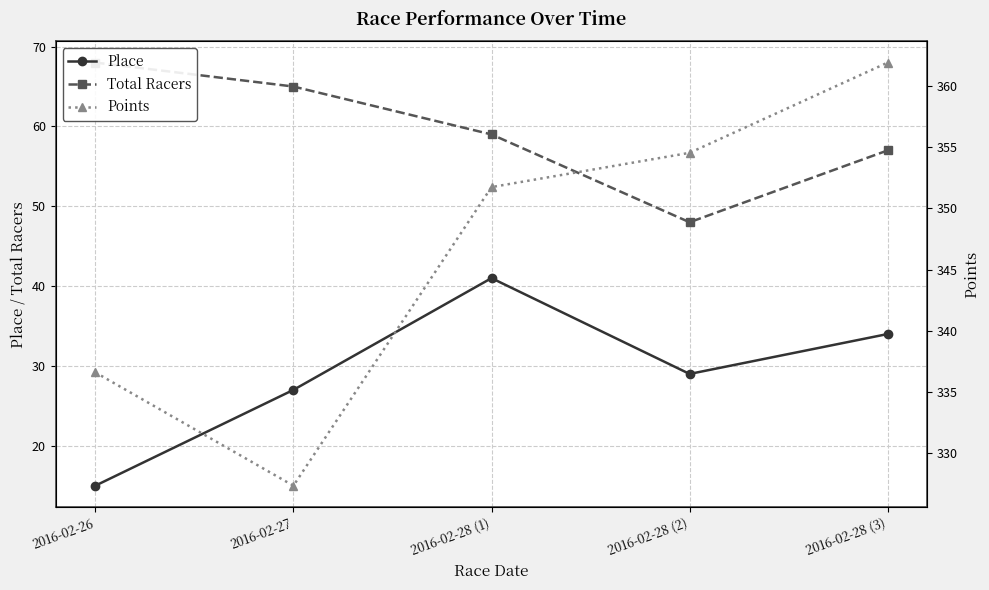

Which series has the largest total across all categories?

Points